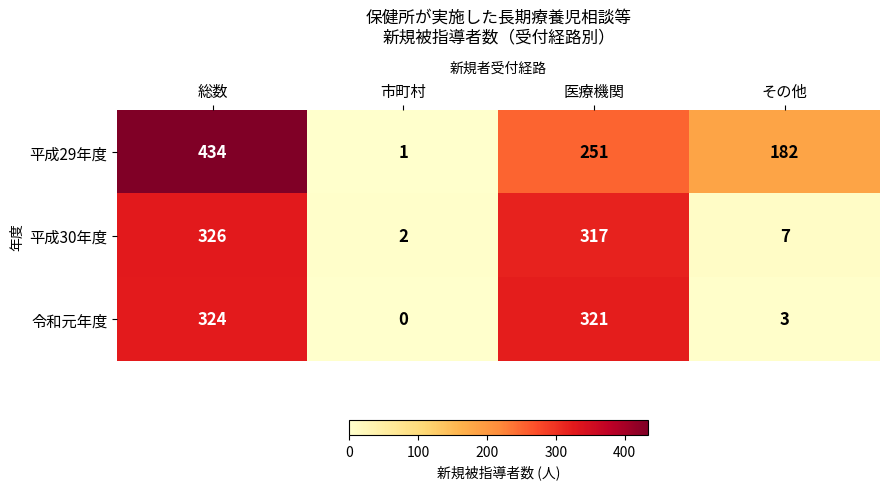

What is the maximum value shown in the chart?

434